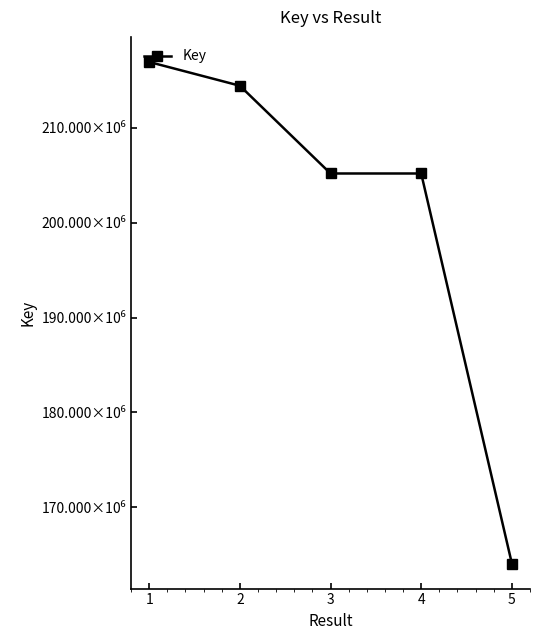

Reading left to right, list all the values displayed in this chart.

1=216944569	2=214439770	3=205188668	4=205188078	5=164076099